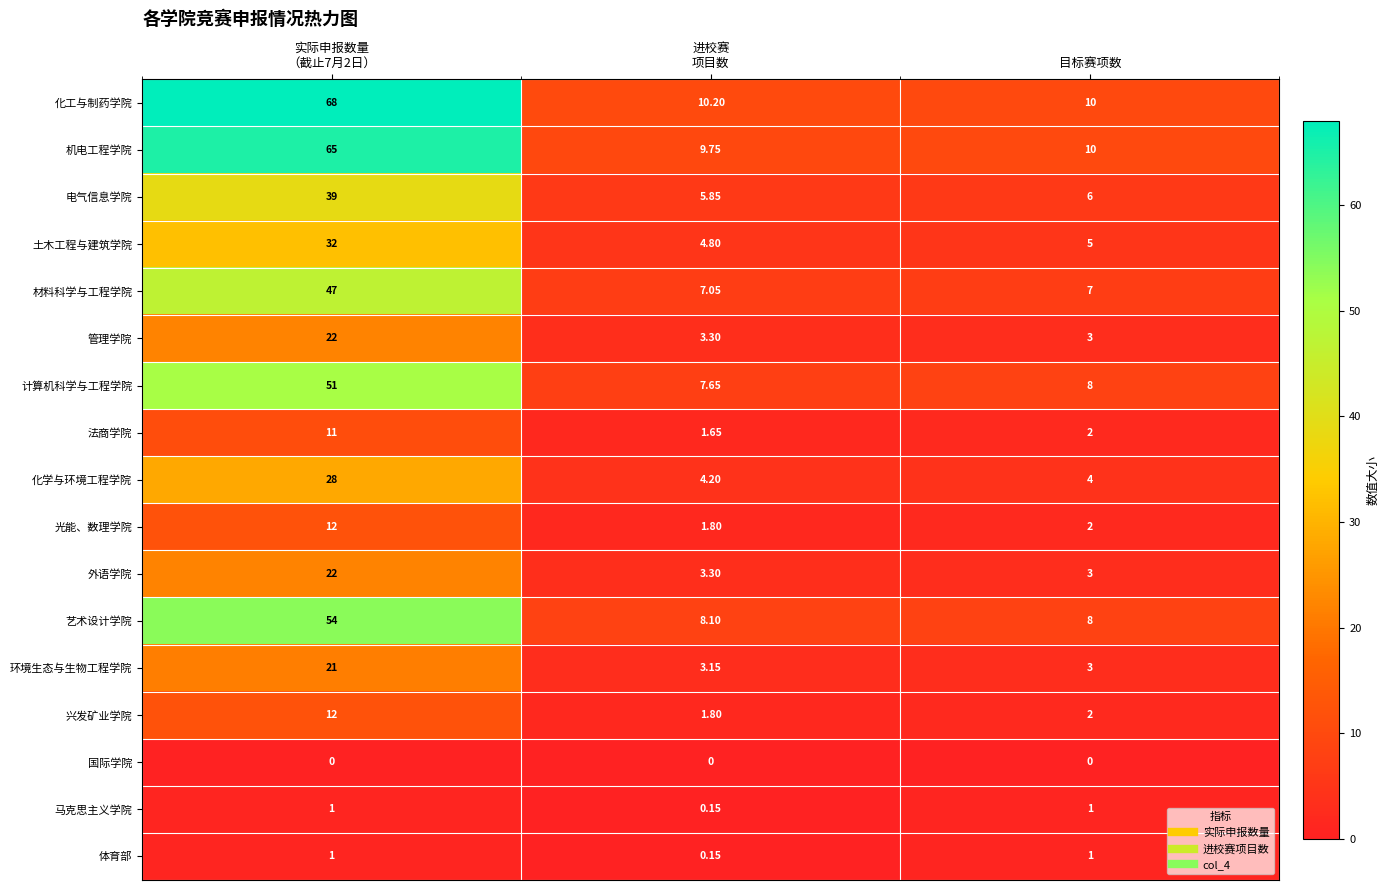

Which category has the lowest value in the 环境生态与生物工程学院 series?

目标赛项数